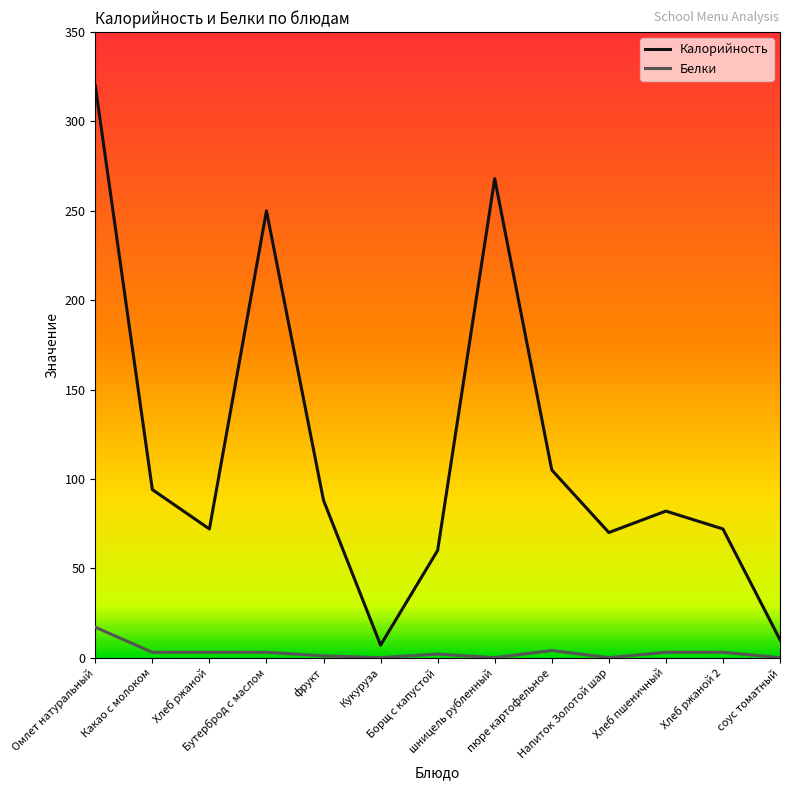

How many values in the Белки series are below 3?

6